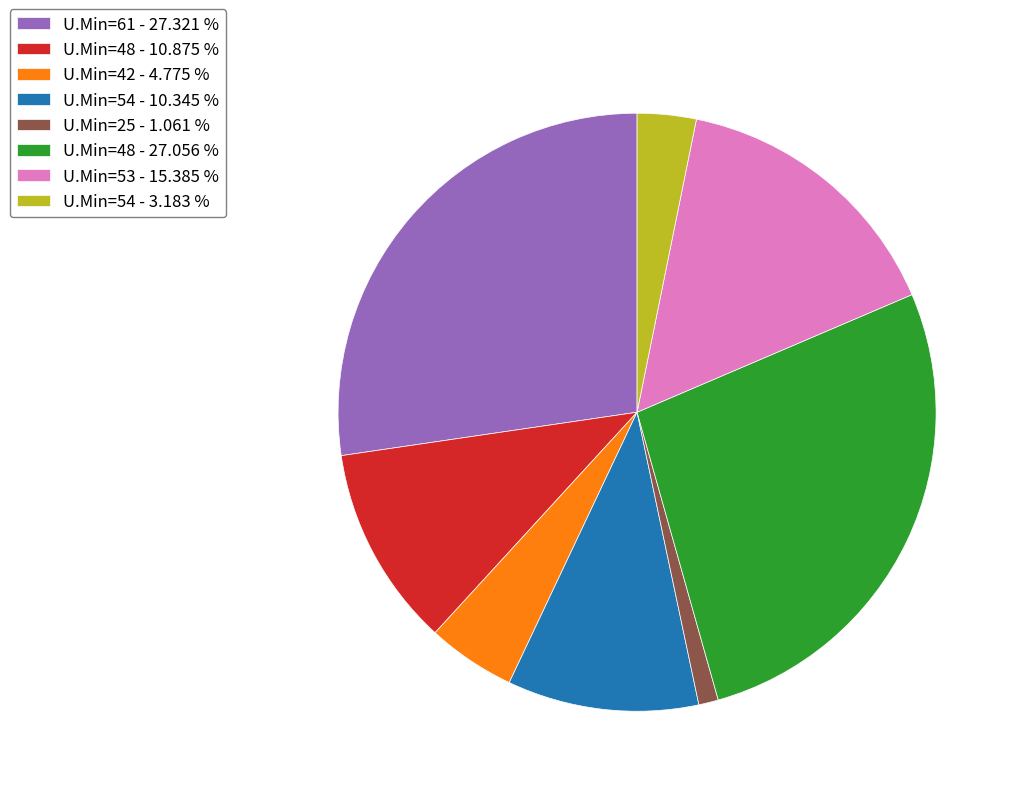

Is there any slice that represents more than half of the pie?

No